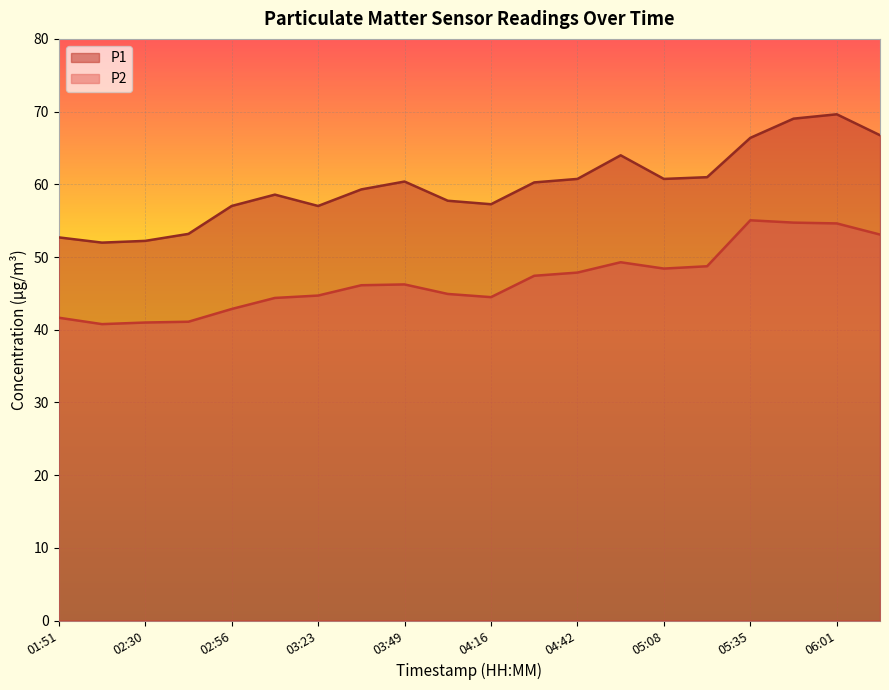

At which category does the chart reach its minimum across all series?

02:17